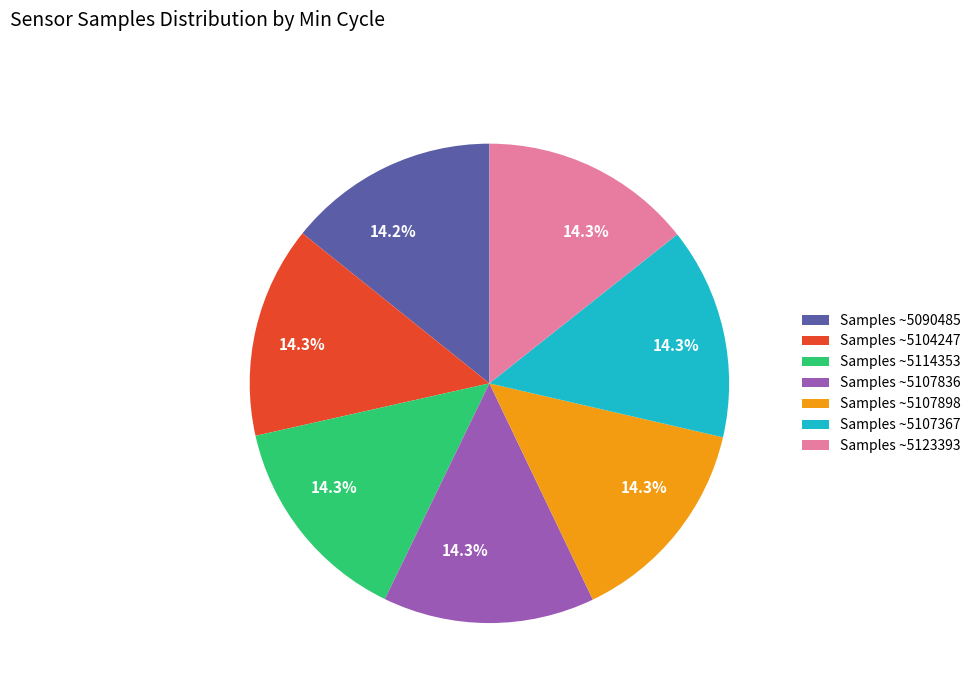

Does any single category account for the majority?

No